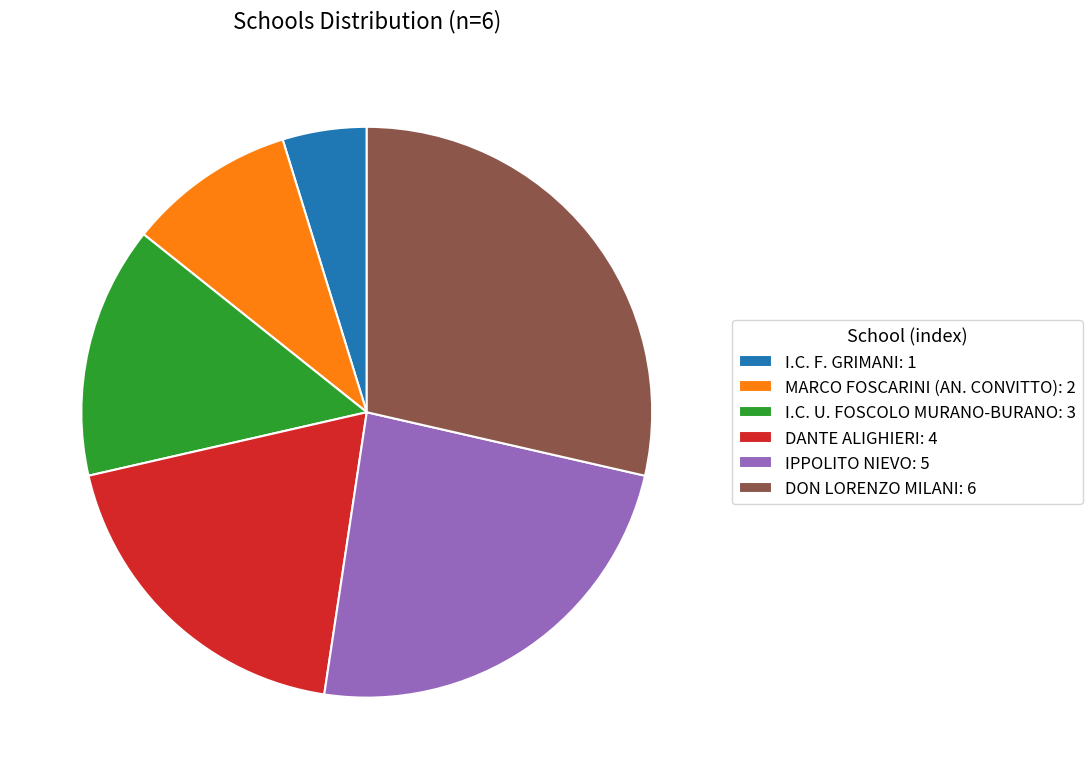

Is there a majority slice in this chart?

No